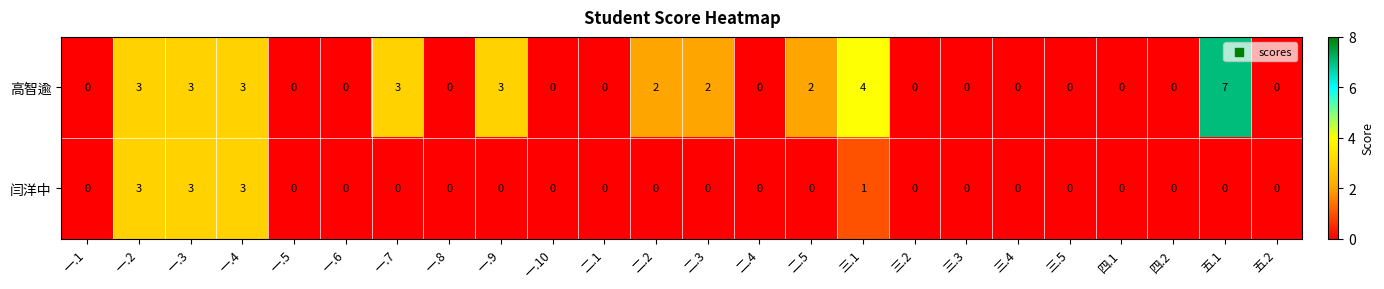

At how many categories does at least one series exceed 1?

10